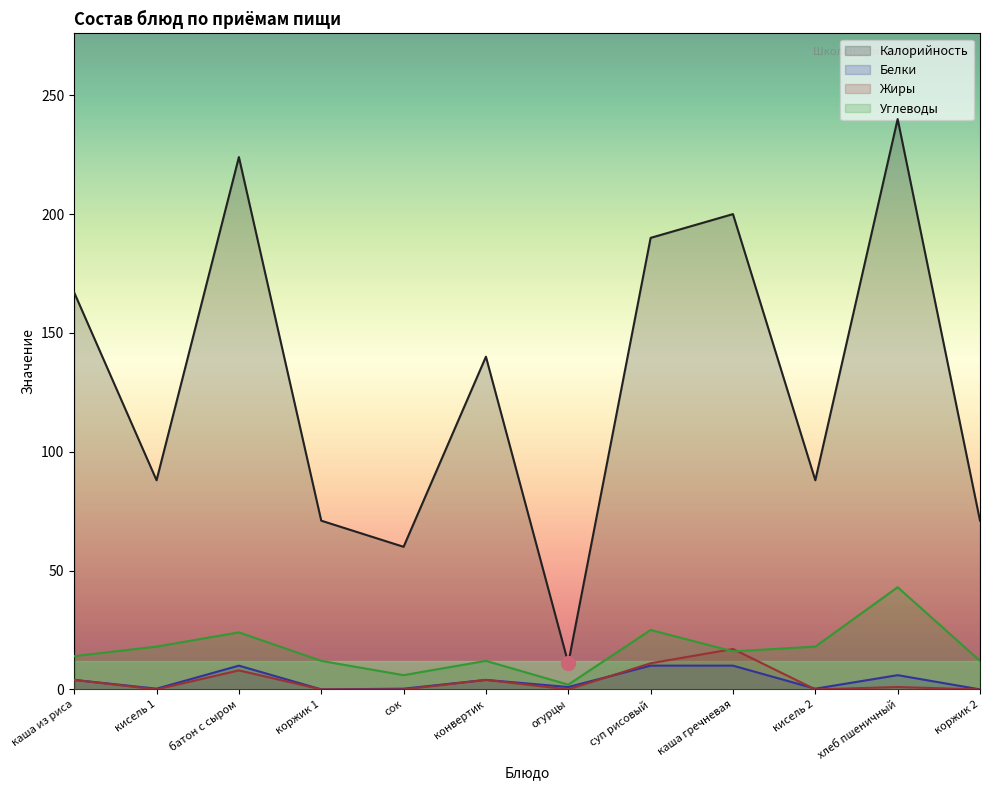

List the series in order of their peak value, lowest first.

Белки, Жиры, Углеводы, Калорийность